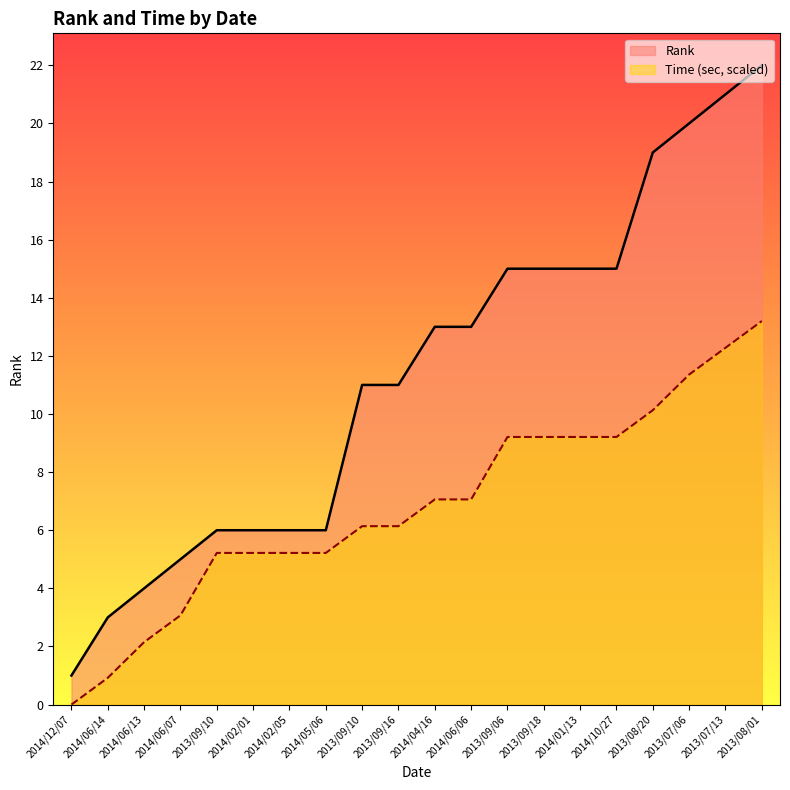

True or false: Time (sec) and Rank cross at least once.

False